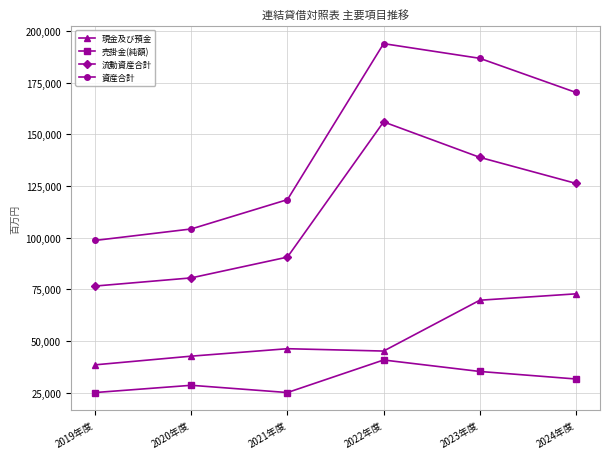

What are all the series names shown in the legend?

現金及び預金, 売掛金(純額), 流動資産合計, 資産合計